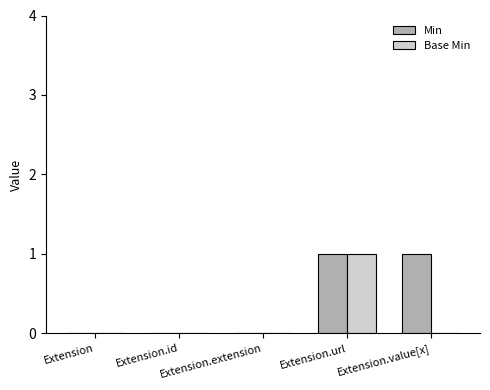

Which series has the largest total across all categories?

Min